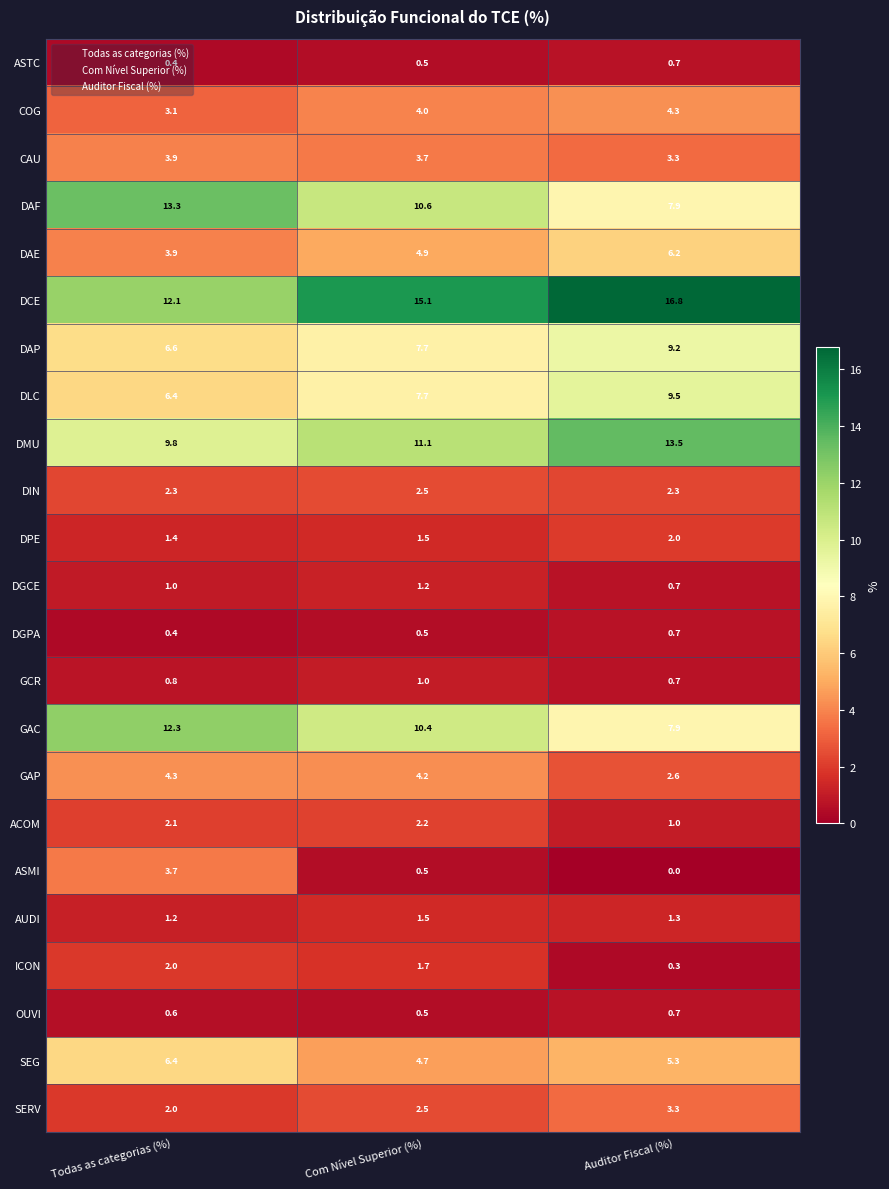

Is it true that DAF equals 17.8 at Com Nível Superior (%)?

False